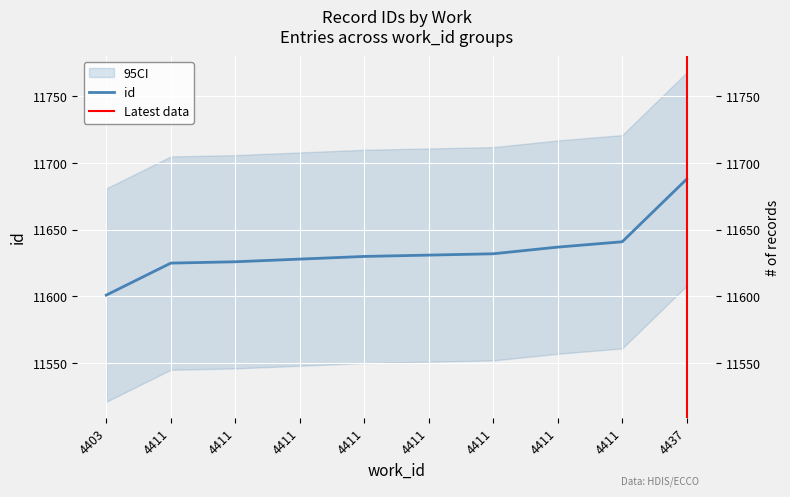

The value at 4411 is 7665. True or false?

False